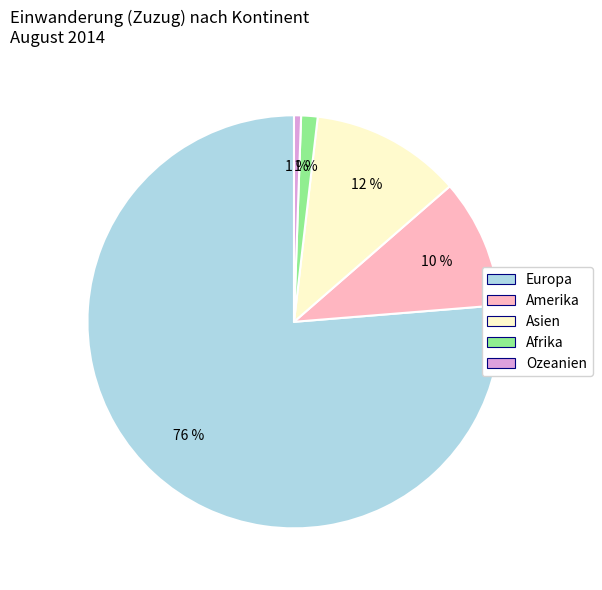

To the nearest percent, what is the average slice percentage?

20%